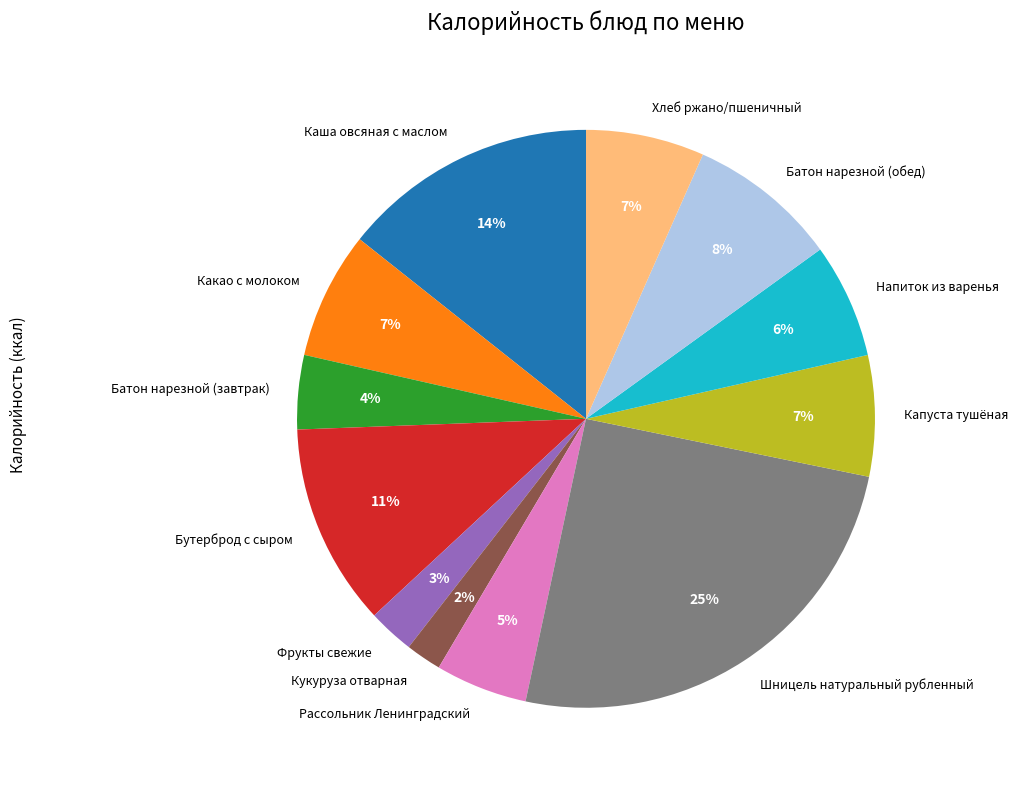

To the nearest percent, what is the average slice percentage?

8%